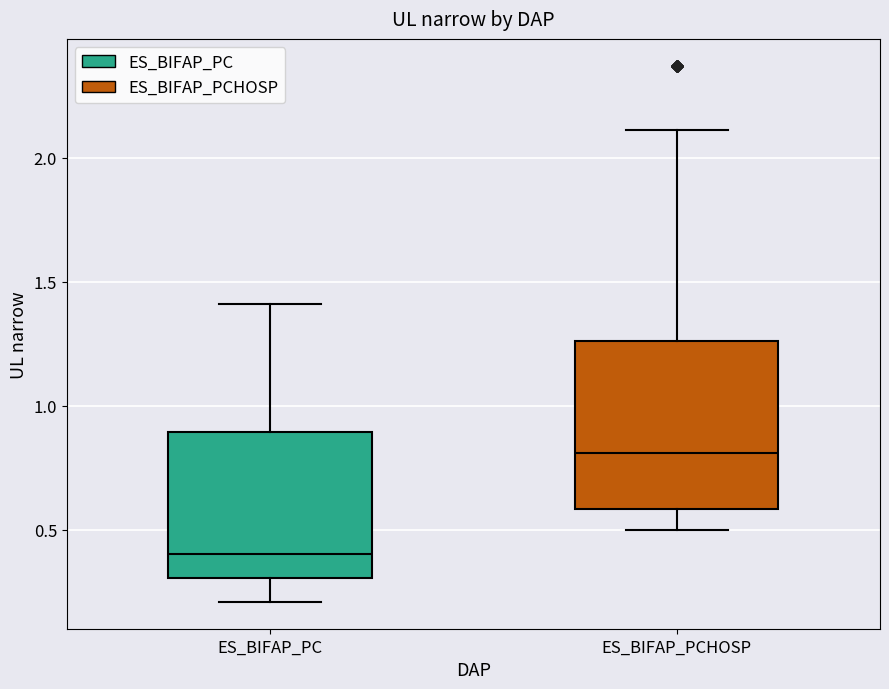

Where is the lower edge of the box for ES_BIFAP_PC on the y-axis? The values are not printed on the chart, so give them approximately, as read against the axis.

0.30